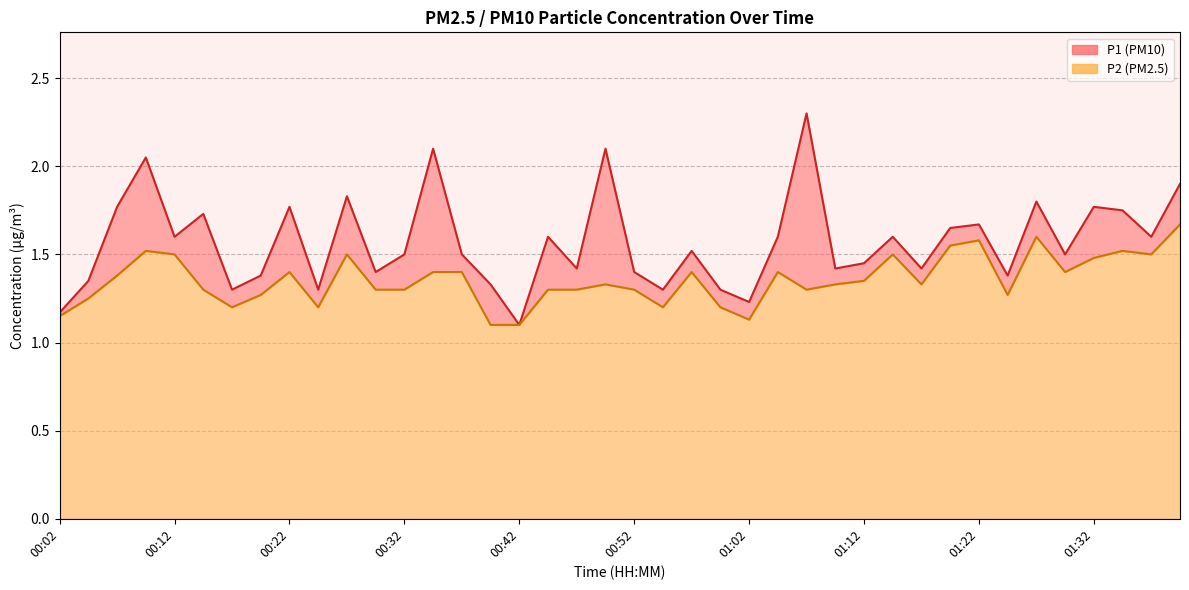

True or false: P2 has a value of 0.9 at 01:14.

False